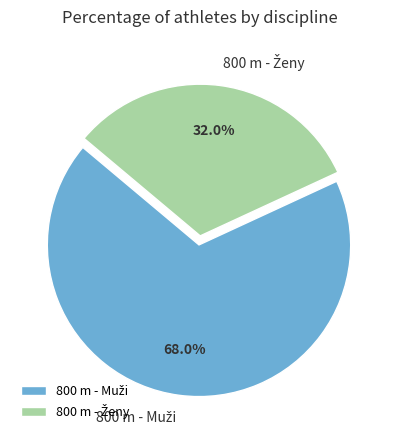

Does any single category account for the majority?

Yes